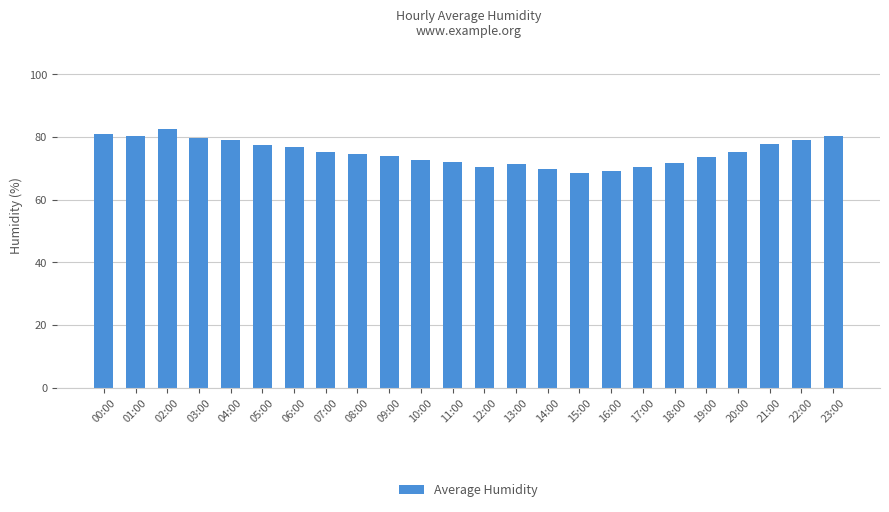

What is the greatest value displayed?

82.5